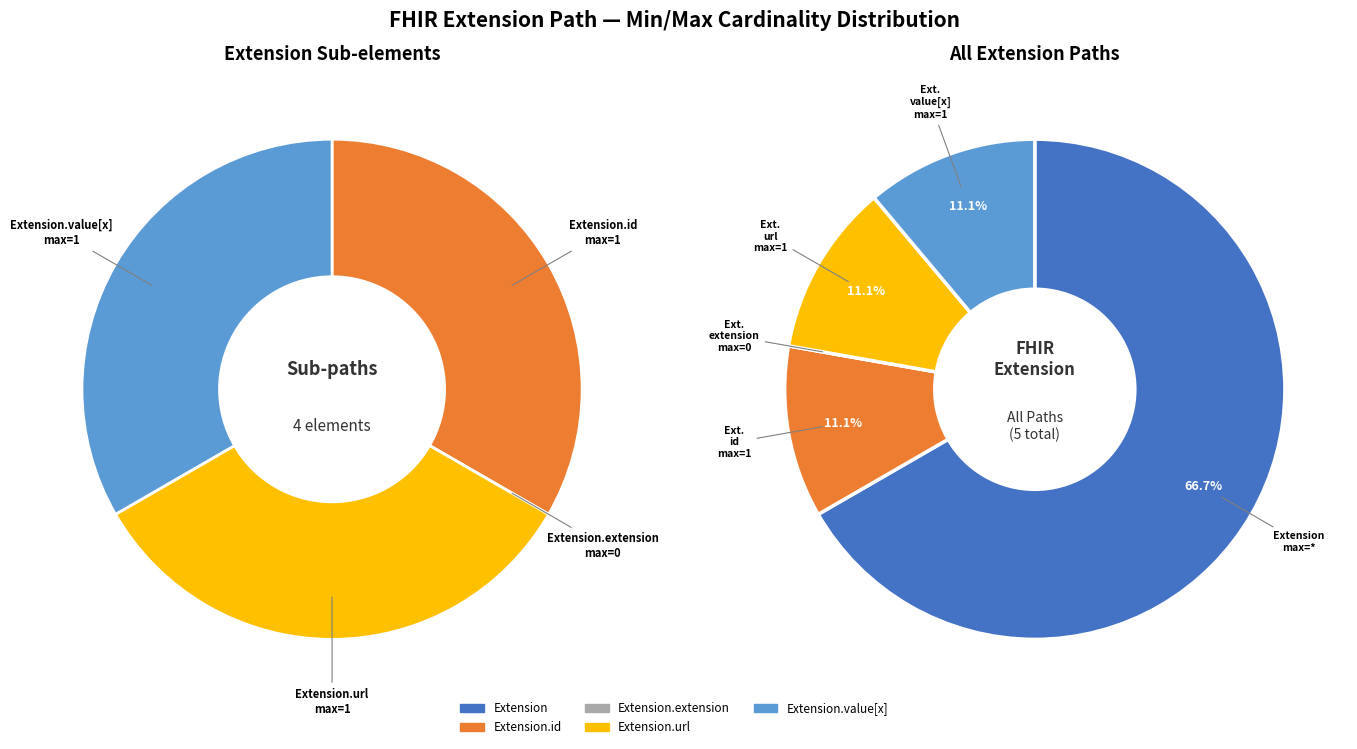

What is the largest slice in the pie chart?

Extension